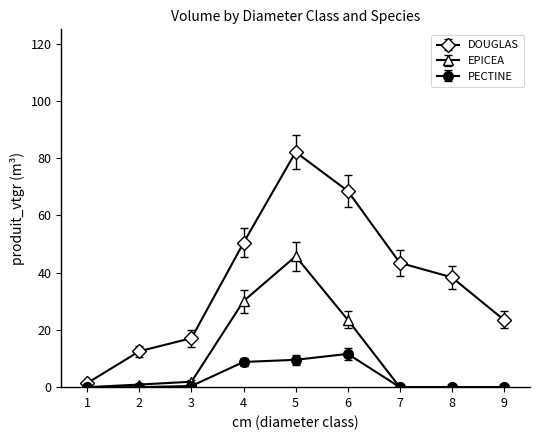

Is this an area chart (filled region under the line)?

No